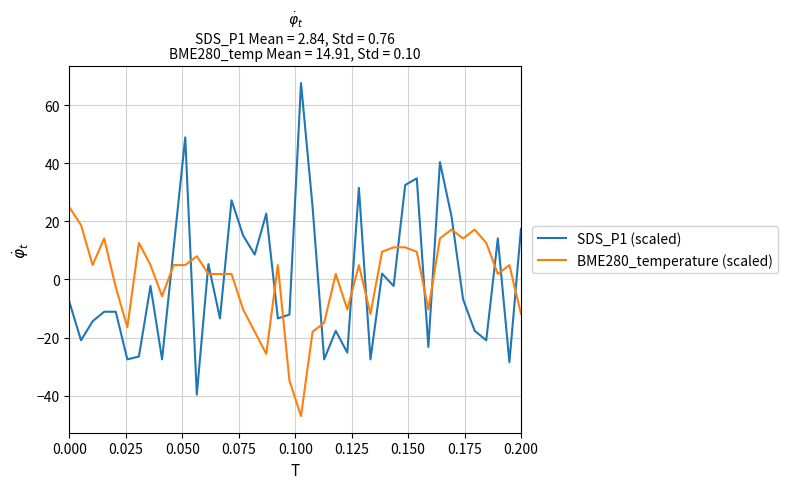

What are all the series names shown in the legend?

SDS_P1 (scaled), BME280_temperature (scaled)